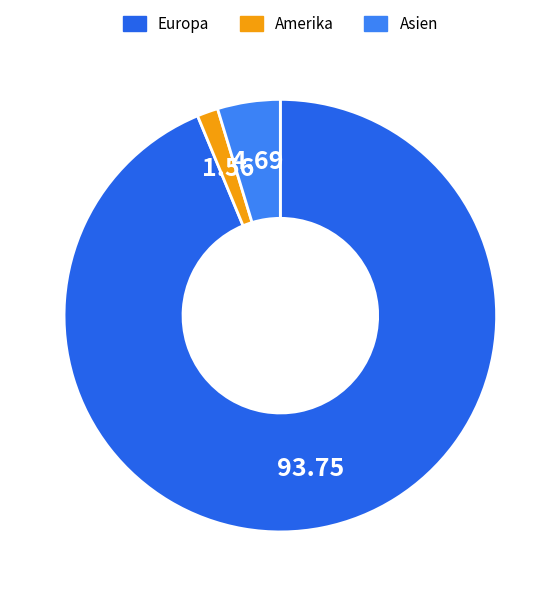

Which category accounts for the majority?

Europa